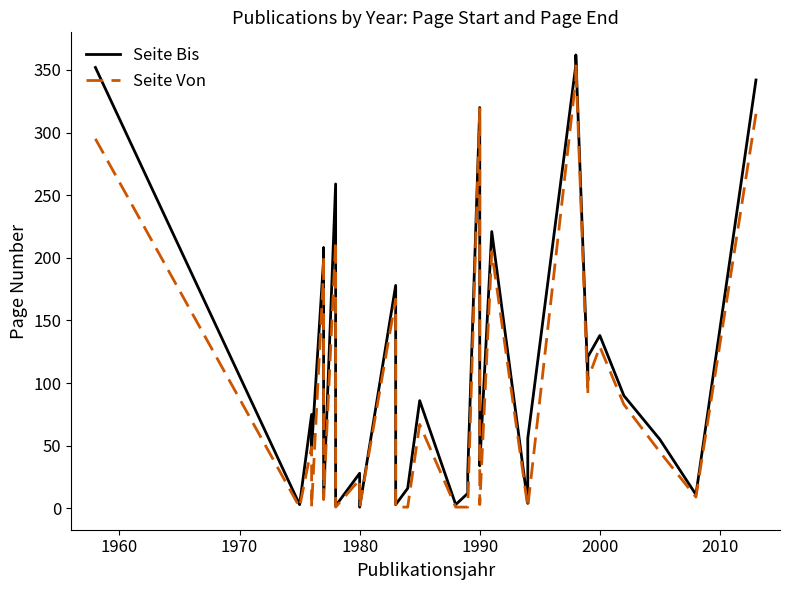

True or false: Seite Bis has a value of 138 at 2000.

True